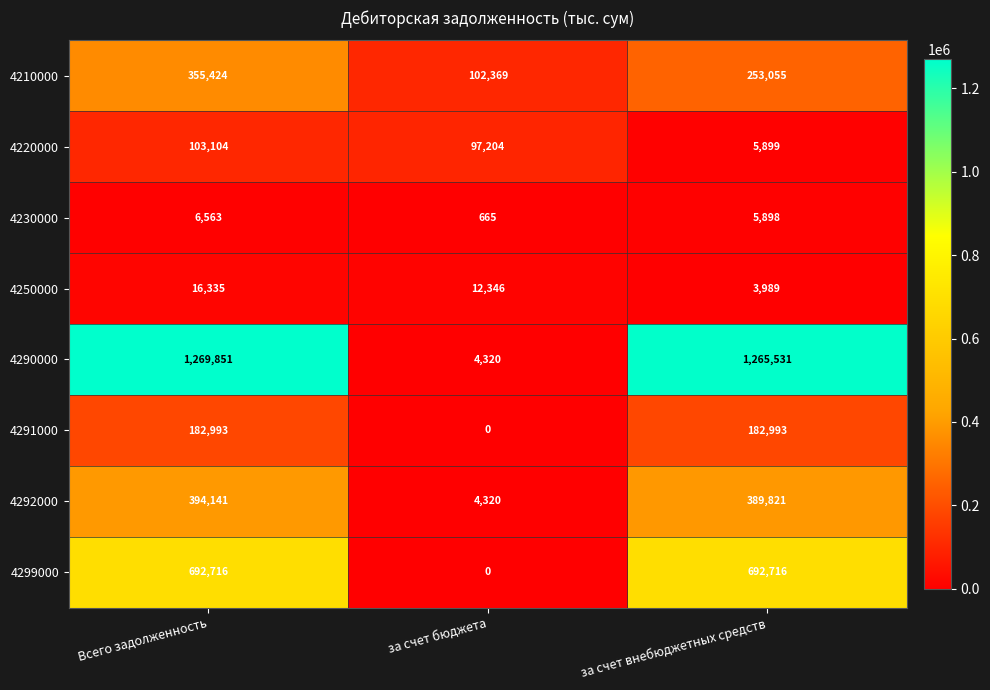

What is the spread (max minus min) of values at за счет внебюджетных средств?

1261542